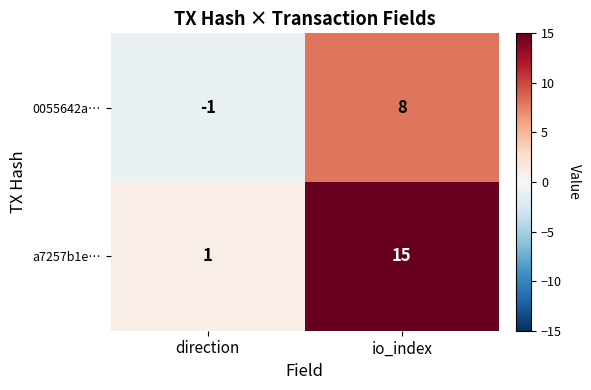

The a7257b1e… series shows 15 at io_index. True or false?

True